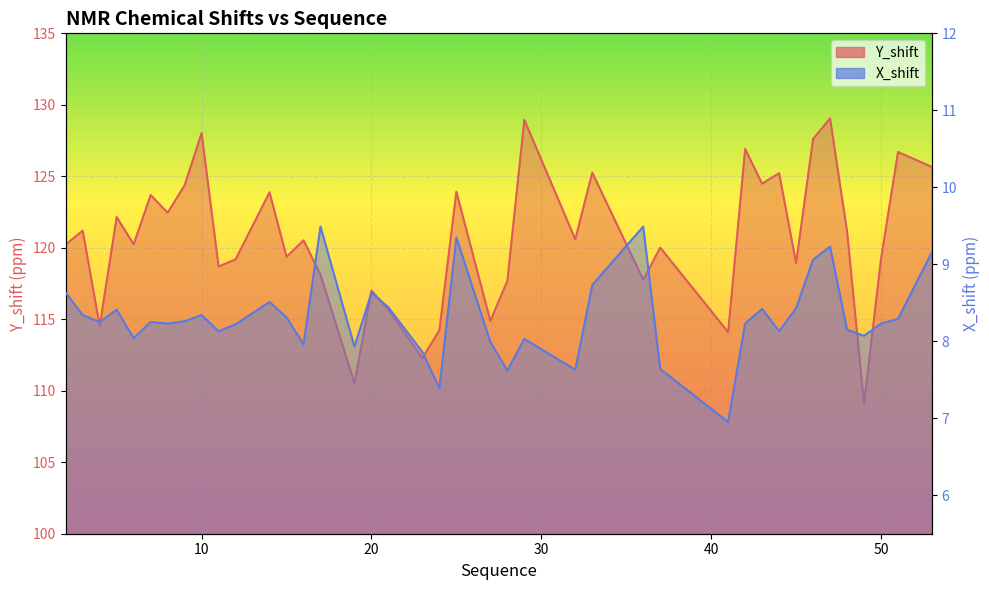

What is the maximum value shown in the chart?

129.1